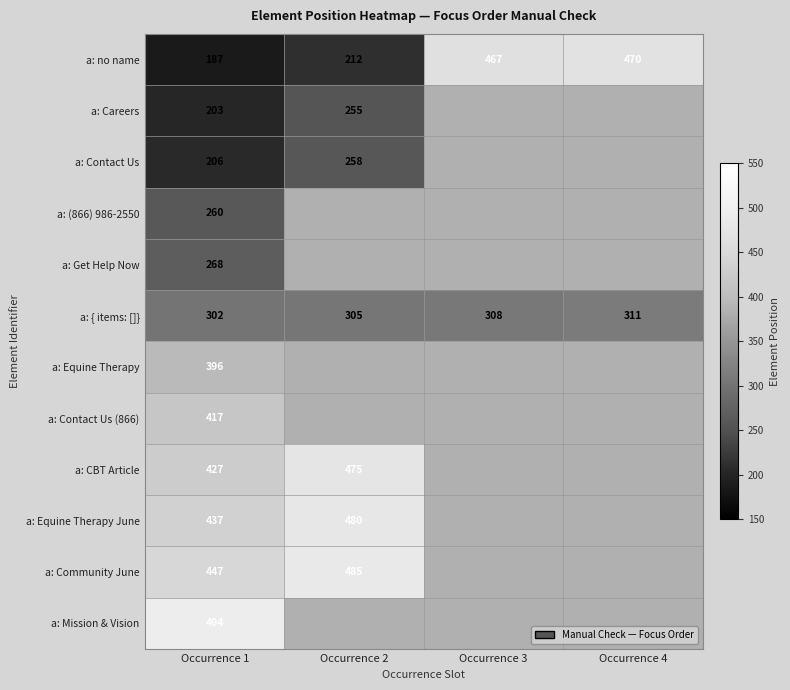

Count the number of categories in the chart.

4